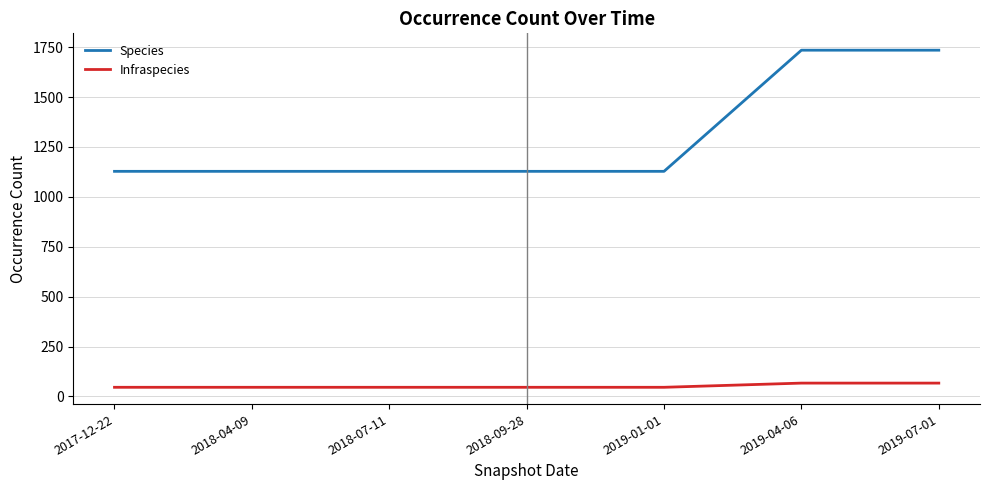

What is the difference between the highest and lowest values at 2018-07-11?

1082